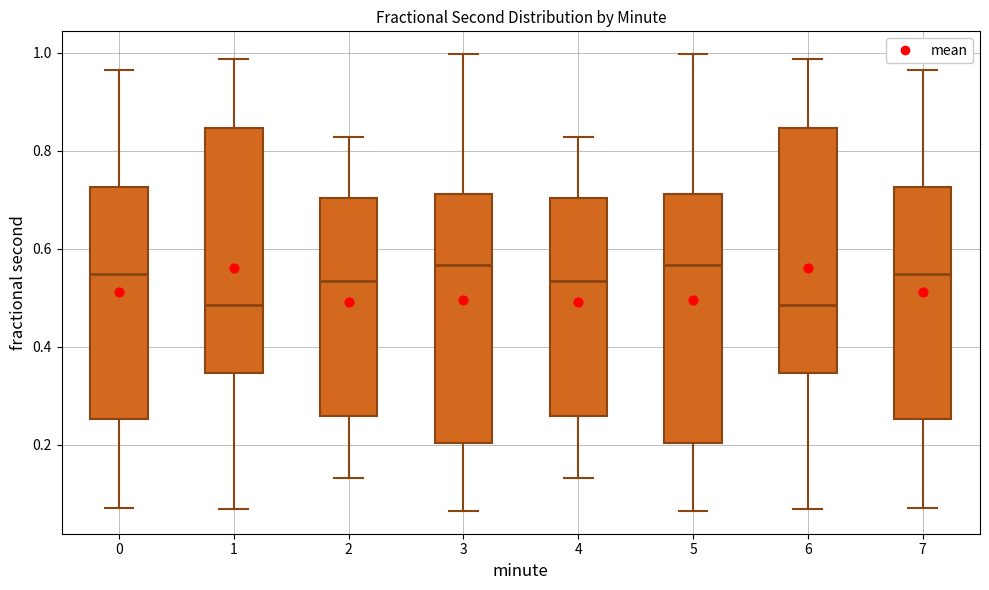

Reading left to right, transcribe this box plot: for each box, give where its median line is, the range the box spans, and where its two whiskers end, as read against the y-axis. The values are not printed on the chart, so give them approximately, as read against the axis.

0: median 0.54, box 0.26 to 0.72, whiskers 0.08 to 0.96
1: median 0.48, box 0.34 to 0.84, whiskers 0.06 to 0.98
2: median 0.54, box 0.26 to 0.70, whiskers 0.14 to 0.82
3: median 0.56, box 0.20 to 0.72, whiskers 0.06 to 1.00
4: median 0.54, box 0.26 to 0.70, whiskers 0.14 to 0.82
5: median 0.56, box 0.20 to 0.72, whiskers 0.06 to 1.00
6: median 0.48, box 0.34 to 0.84, whiskers 0.06 to 0.98
7: median 0.54, box 0.26 to 0.72, whiskers 0.08 to 0.96